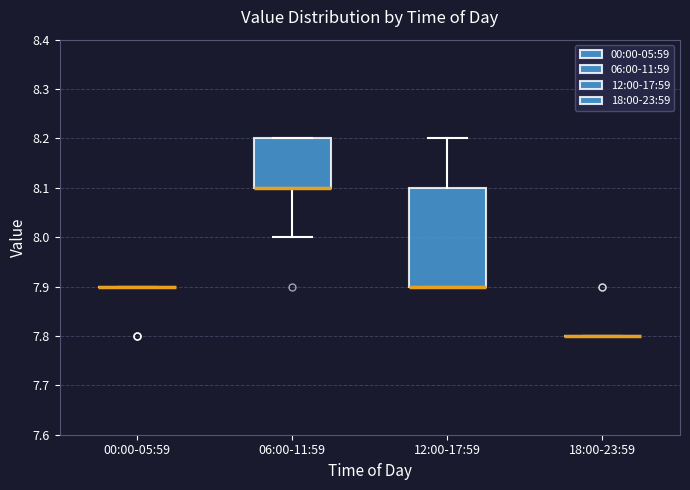

Which box is the tallest, from its lower edge to its upper edge?

12:00-17:59